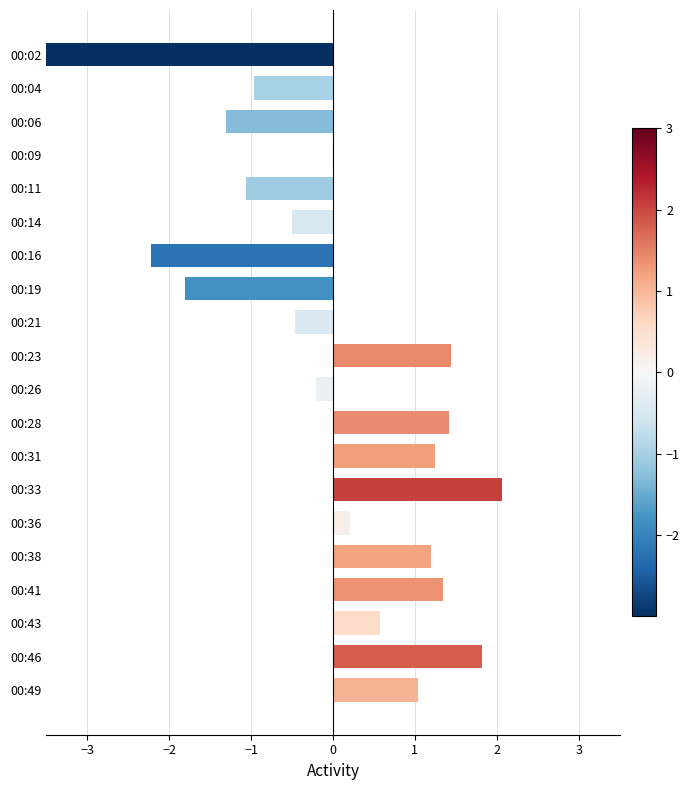

Reading left to right, transcribe all the data shown in this chart.

-3.8	-1.0	-1.3	-0.0	-1.1	-0.5	-2.2	-1.8	-0.5	1.4	-0.2	1.4	1.2	2.1	0.2	1.2	1.3	0.6	1.8	1.0